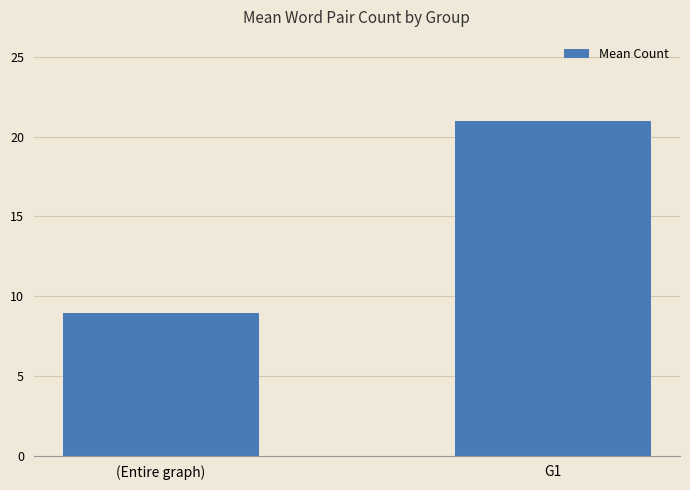

Rank the categories by value from lowest to highest.

(Entire graph), G1